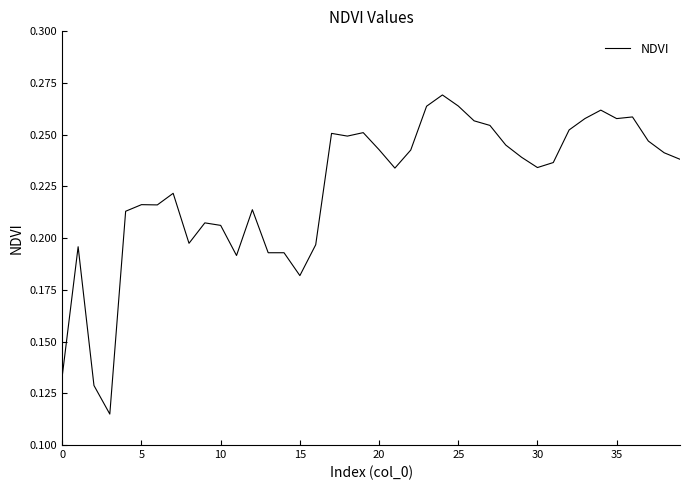

Does the chart display data point markers on the line(s)?

No